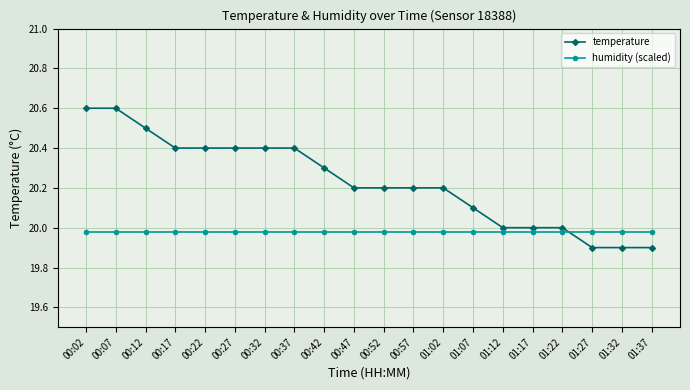

The value of temperature at 00:02 is 29.5. True or false?

False